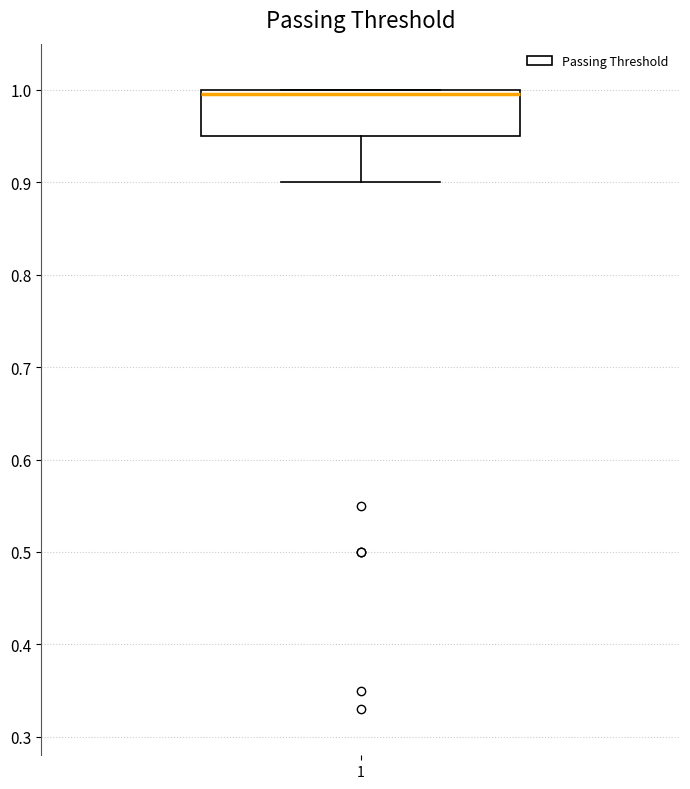

Where is the lower edge of the box at x = 1 on the y-axis? The values are not printed on the chart, so give them approximately, as read against the axis.

0.95